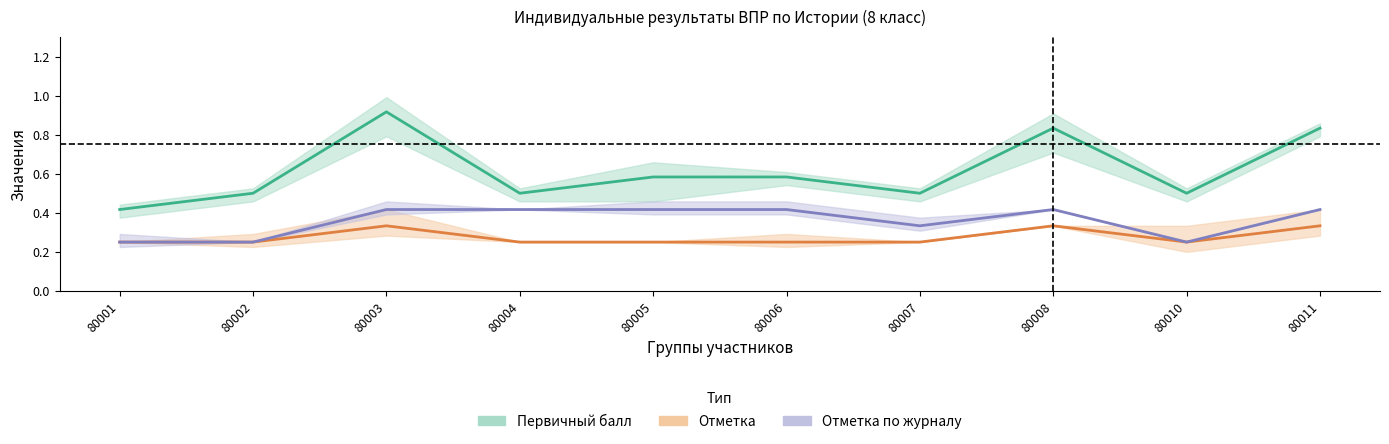

What is the smallest value displayed?

0.2